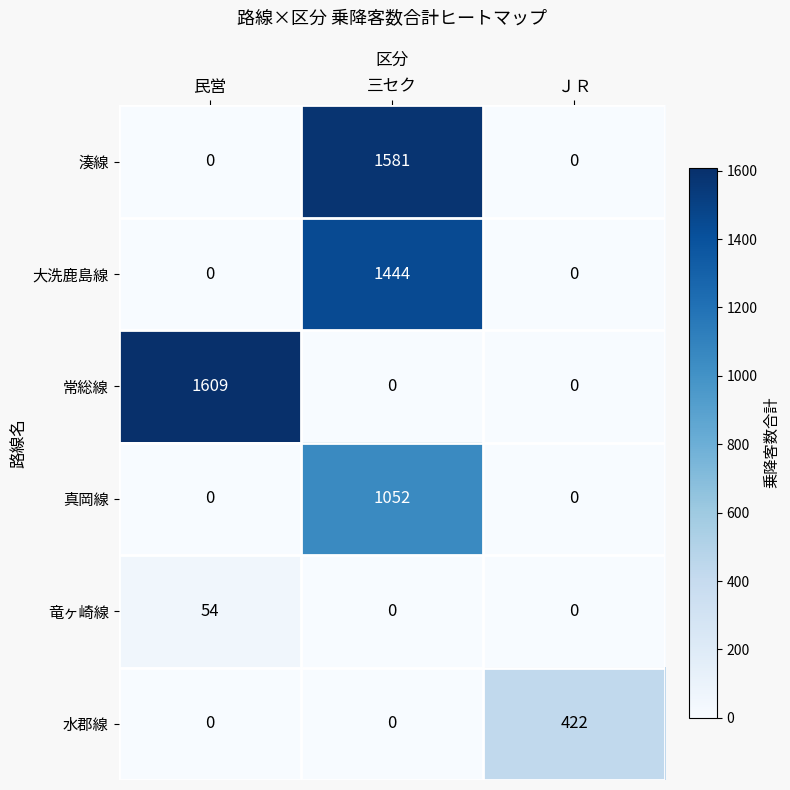

How many categories are shown in the chart?

3